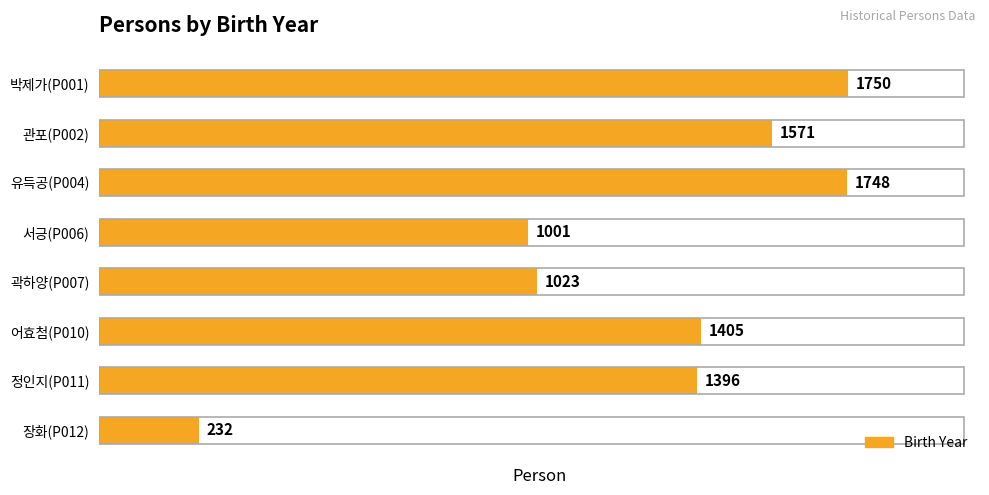

What is the difference between the second highest and second lowest values?

747